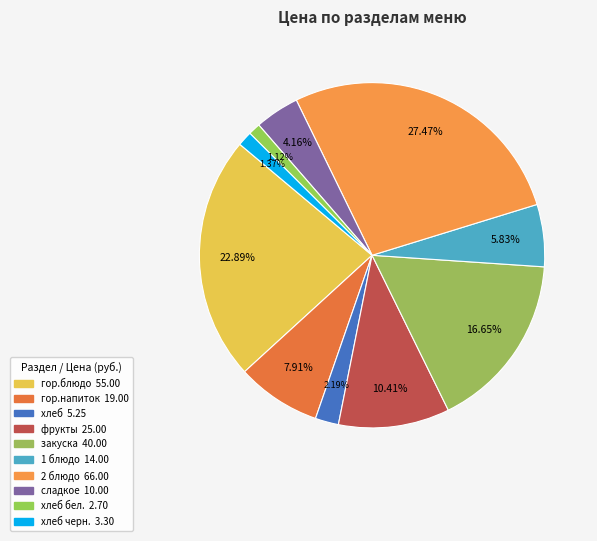

How many slices are in this pie chart?

10